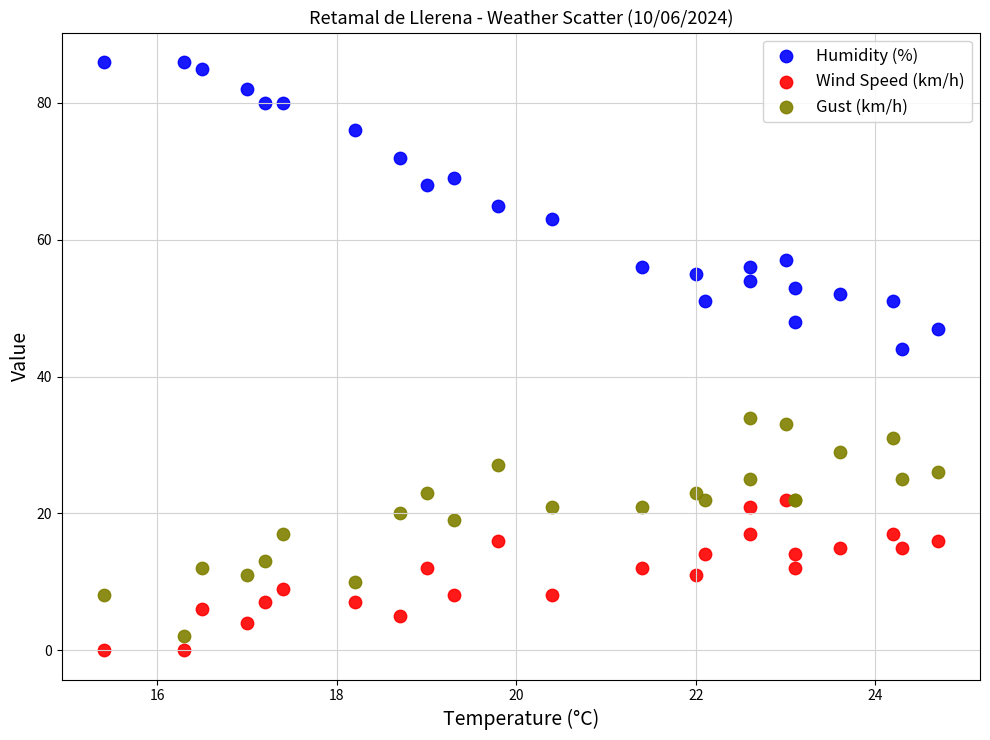

Which series has the widest spread of Y values?

Humidity (%)